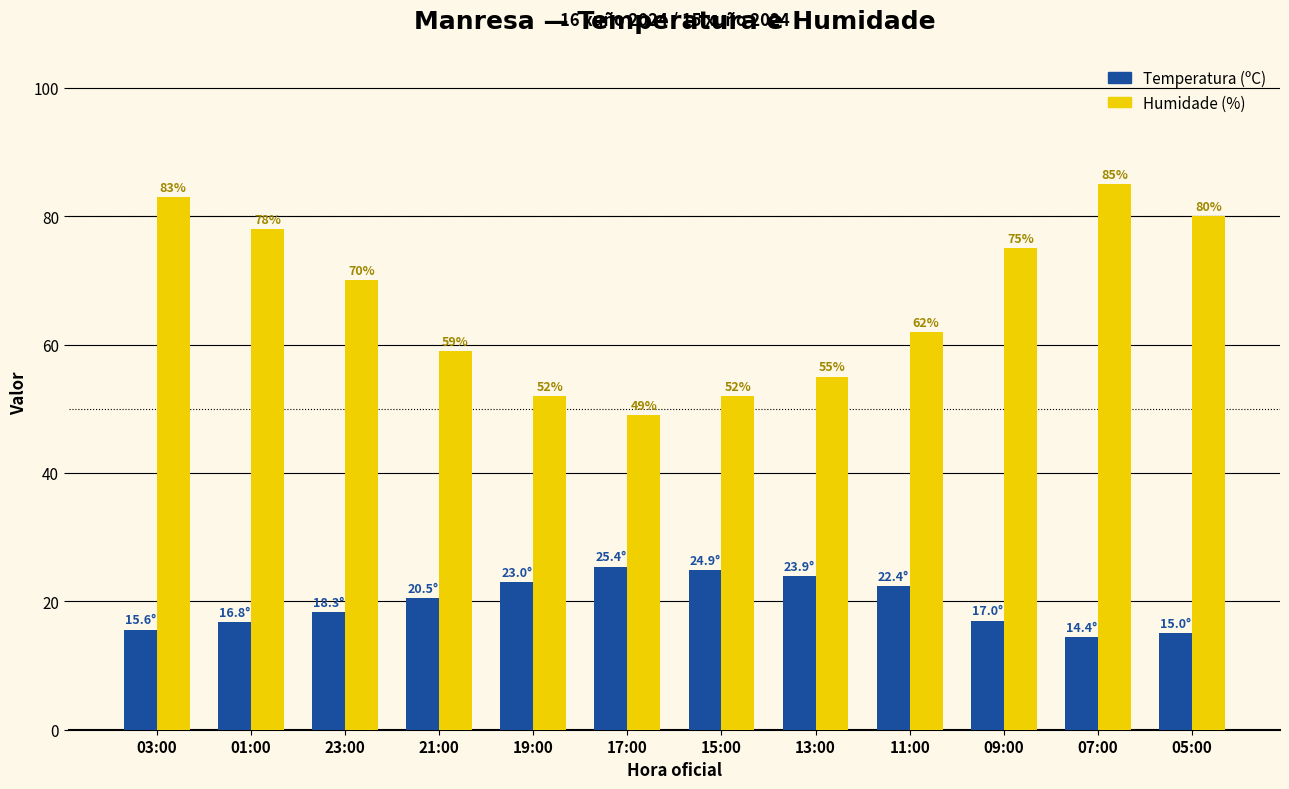

How many data points in Humidade (%) are less than 70?

6